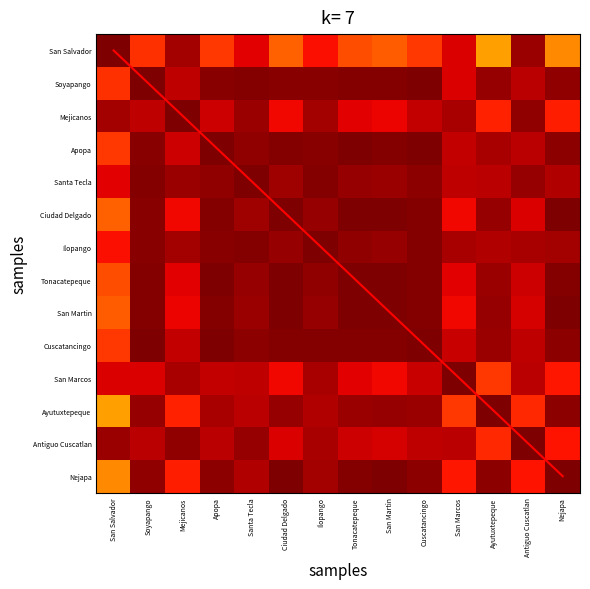

What is the greatest value displayed?

13.0